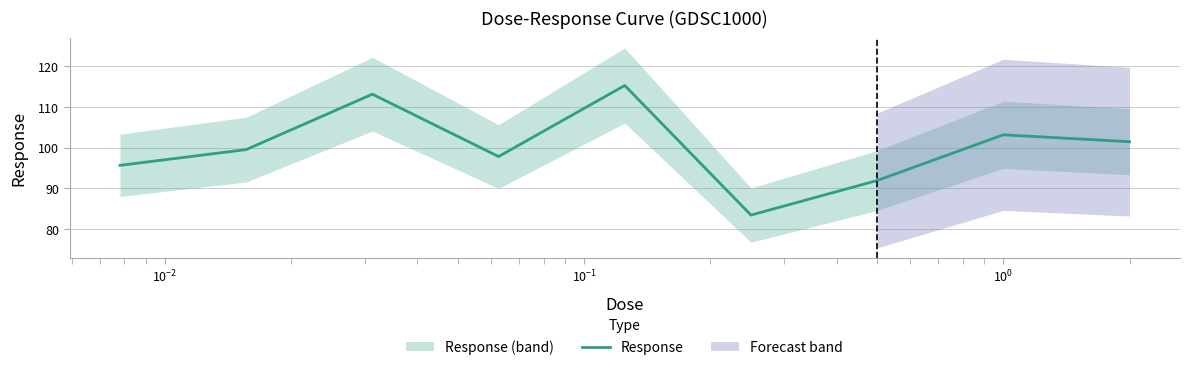

What is the highest value of the Response series?

115.3